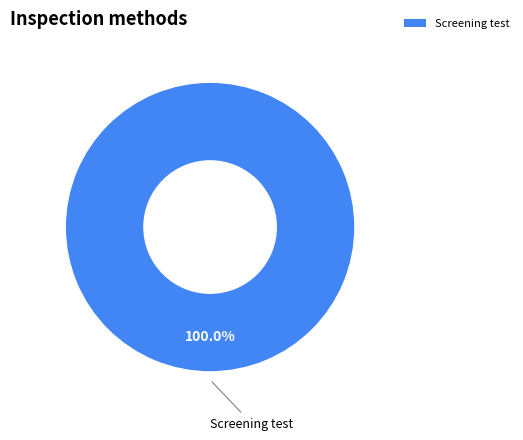

Is it true that Screening test is 91% of the pie?

False